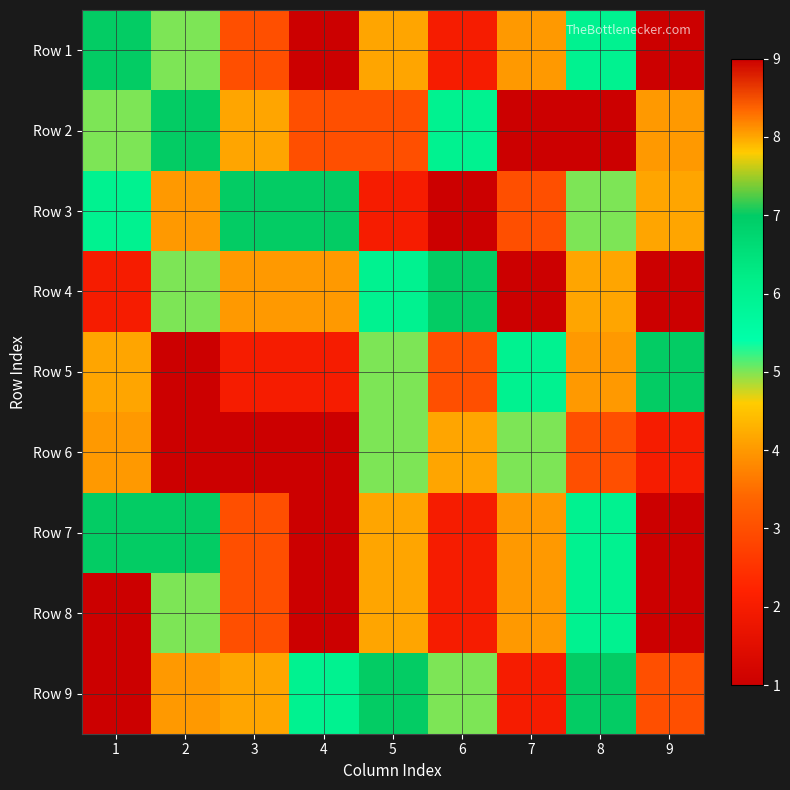

Which series has the largest total across all categories?

Row 7